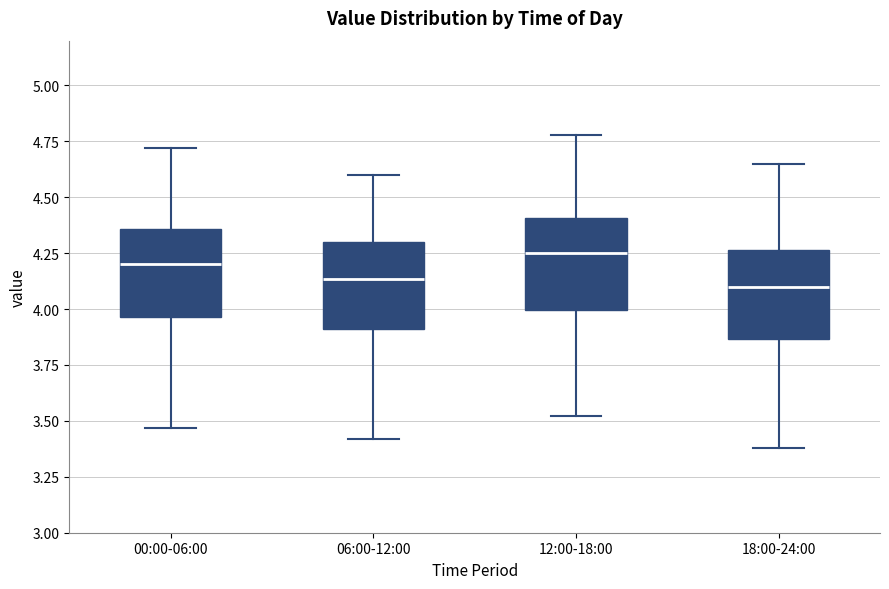

Reading left to right, read every box against the y-axis: the position of its median line, the range the box covers, and the ends of its whiskers. The values are not printed on the chart, so give them approximately, as read against the axis.

00:00-06:00: median 4.20, box 3.95 to 4.35, whiskers 3.45 to 4.70
06:00-12:00: median 4.15, box 3.90 to 4.30, whiskers 3.40 to 4.60
12:00-18:00: median 4.25, box 4.00 to 4.40, whiskers 3.50 to 4.80
18:00-24:00: median 4.10, box 3.85 to 4.25, whiskers 3.40 to 4.65